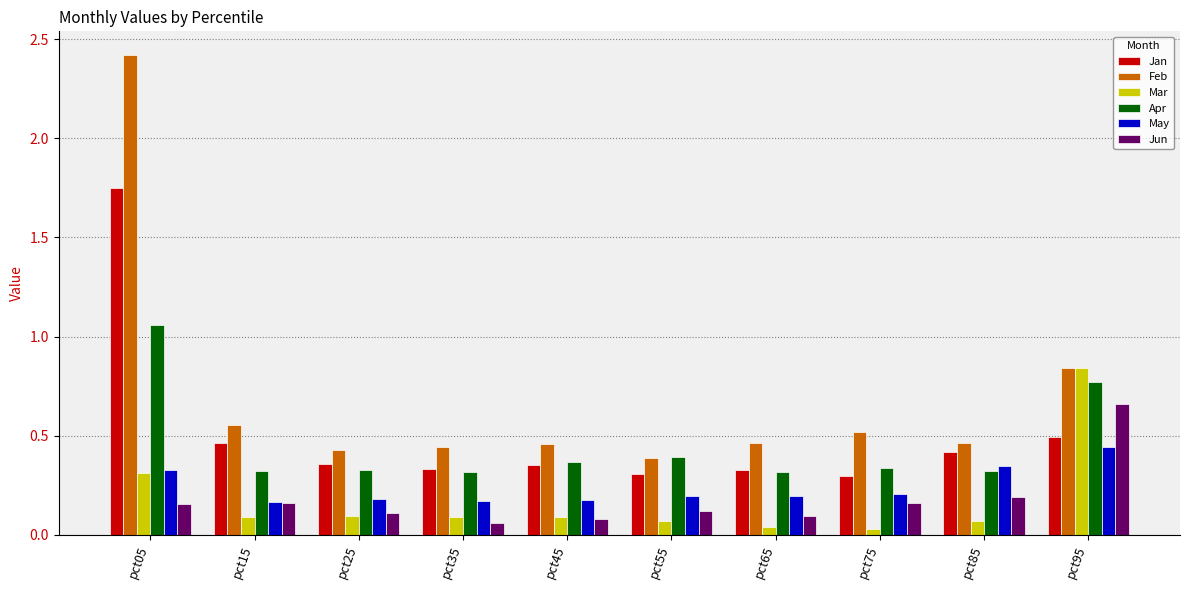

What is the greatest value displayed?

2.4